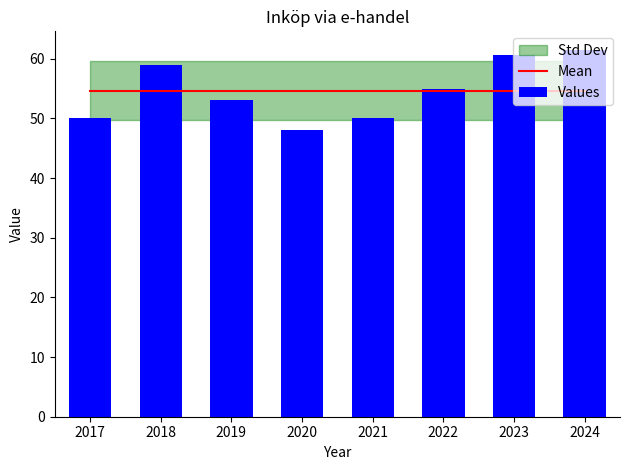

At which label does Values reach its peak?

2024